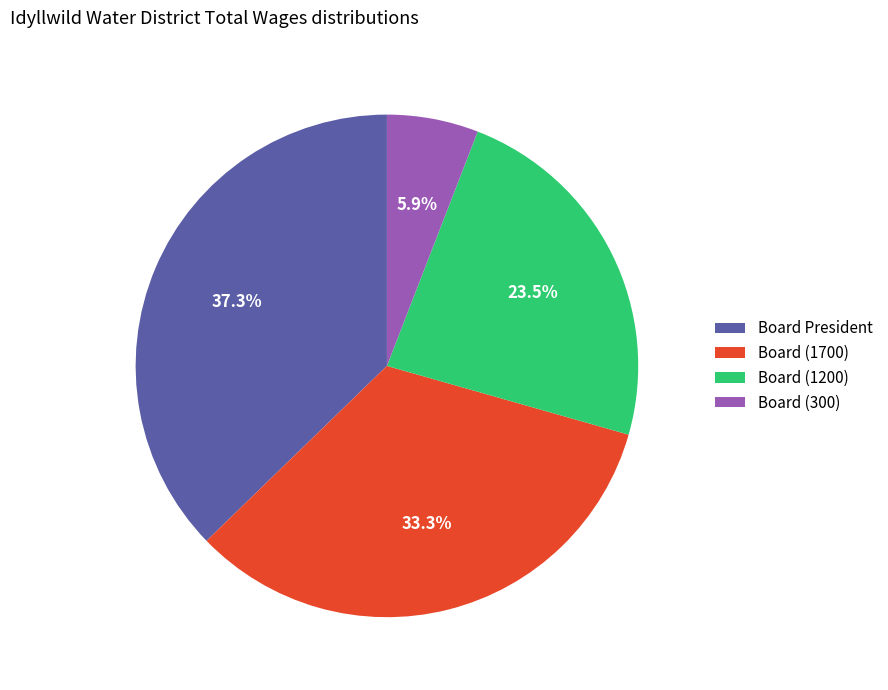

Rank the categories by value from lowest to highest.

Board (300), Board (1200), Board (1700), Board President